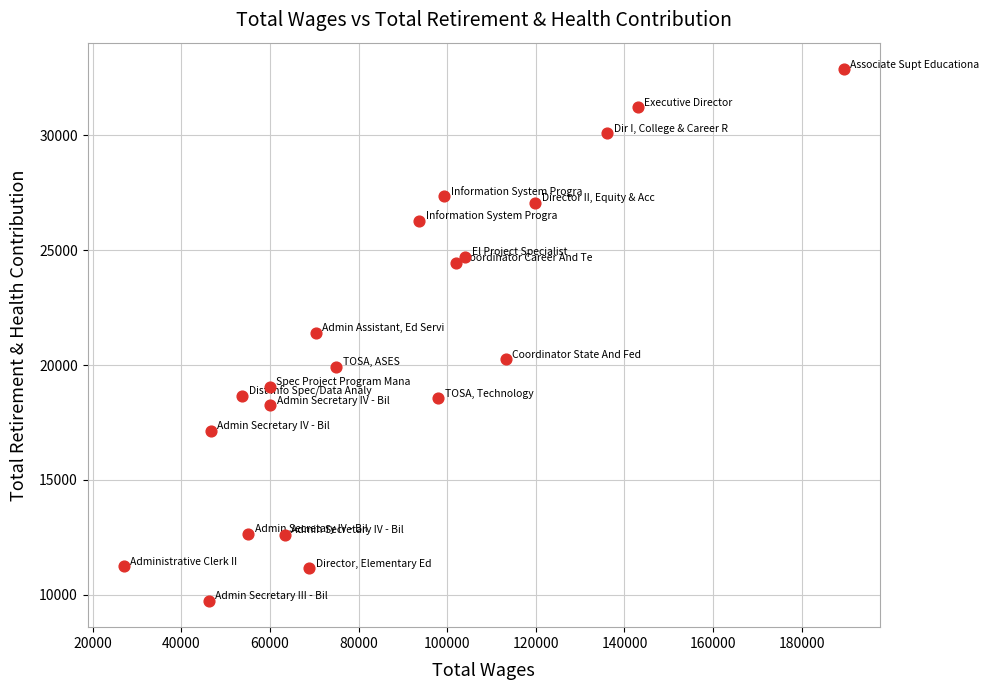

What is the range of Y values (max minus min)?

23150